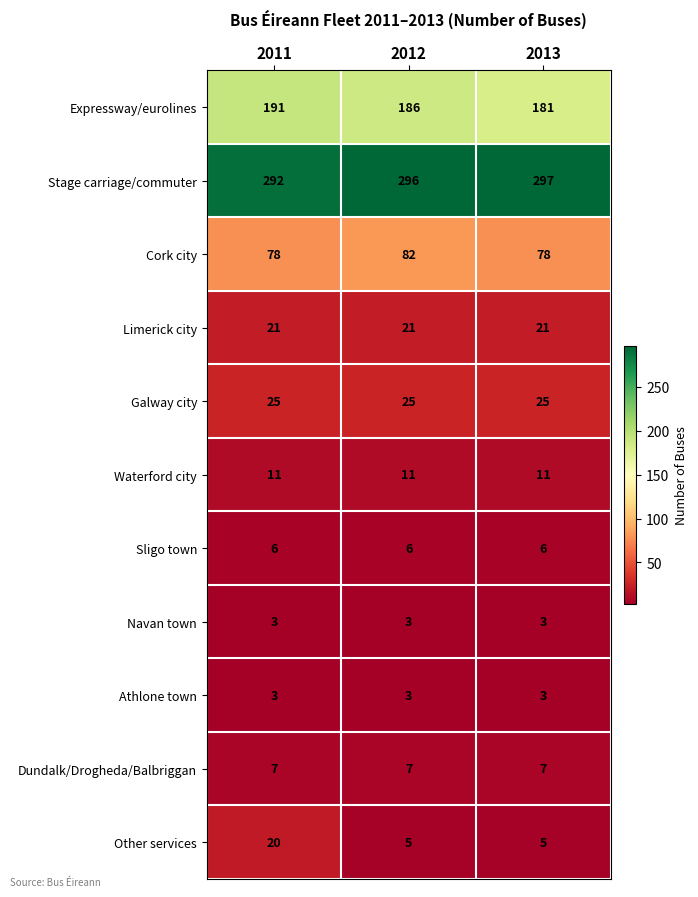

Which series has the largest total across all categories?

Stage carriage/commuter